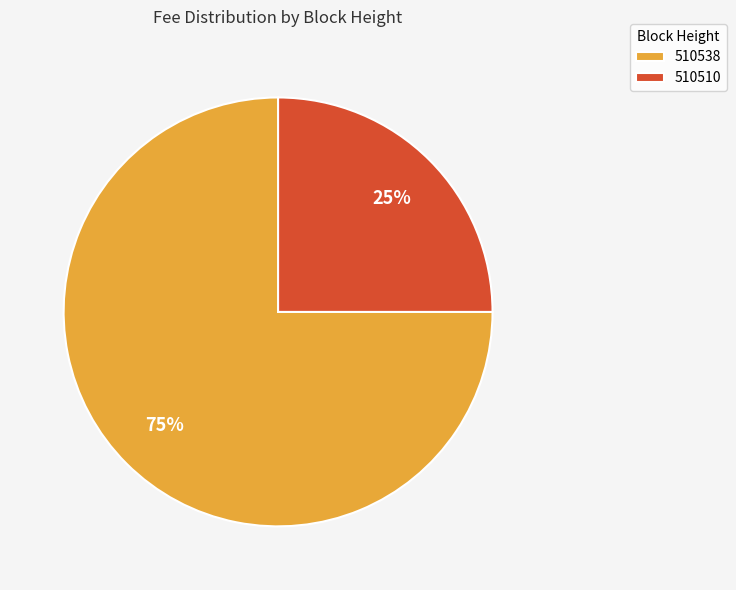

To the nearest percent, what is the combined percentage of 510538 and 510510?

100%